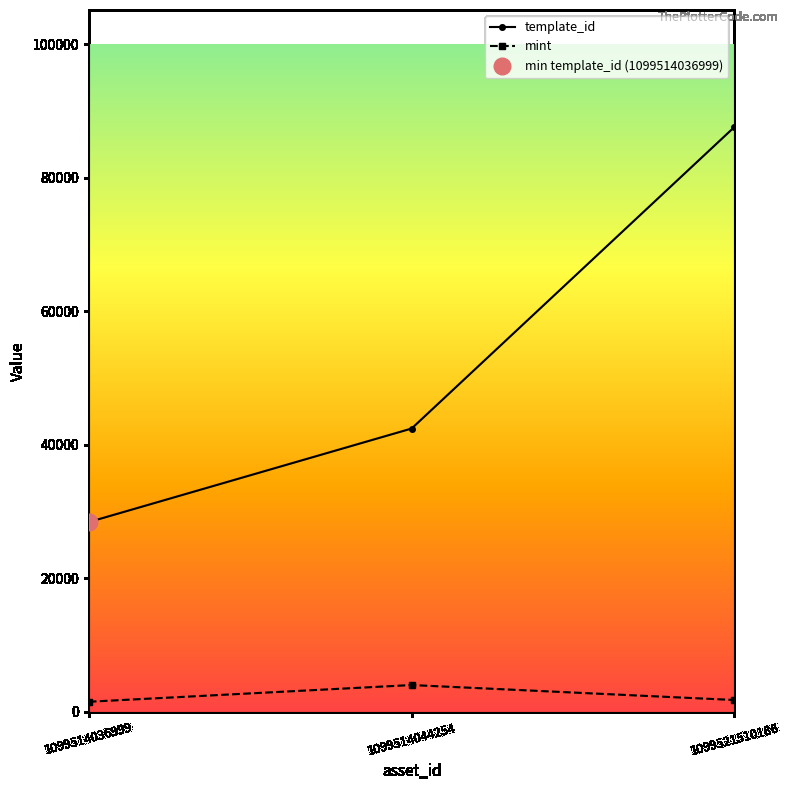

Which series has the largest total across all categories?

template_id